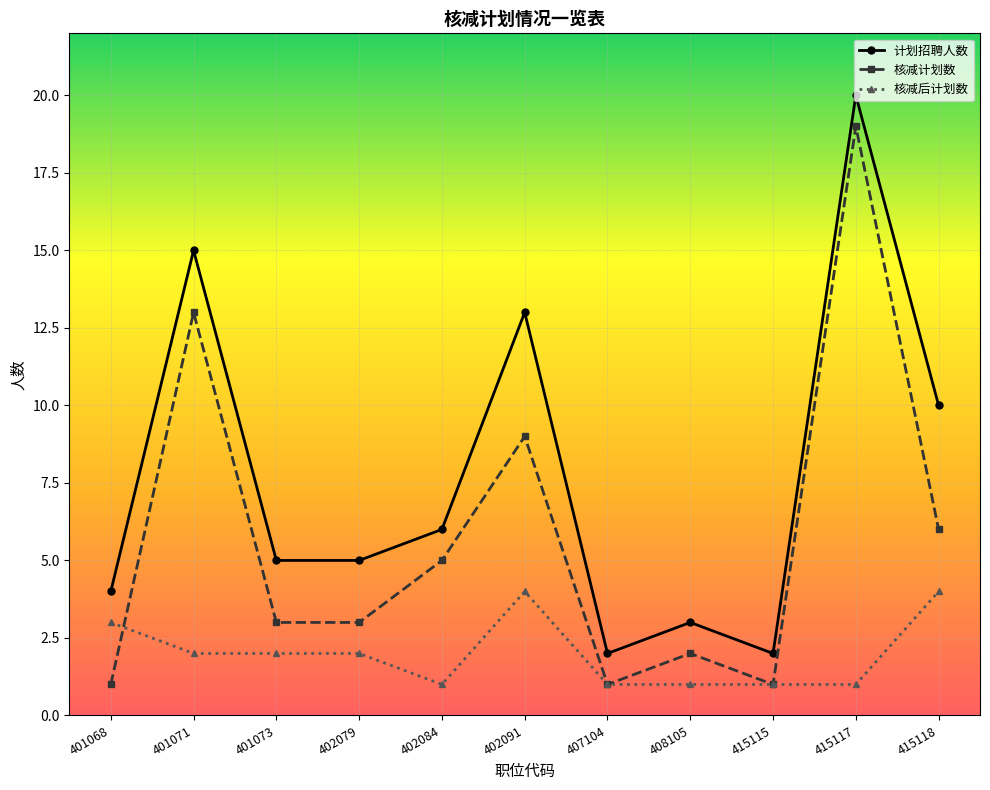

What is the average value of the 核减计划数 series?

6